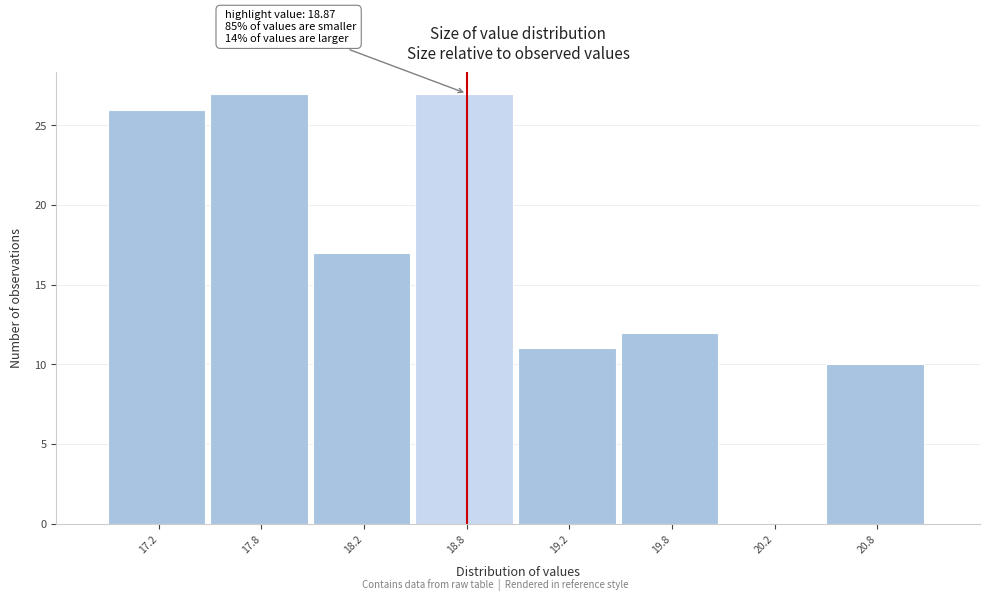

Reading left to right, what are all the values shown in this chart?

17.2=26	17.8=27	18.2=17	18.8=27	19.2=11	19.8=12	20.2=0	20.8=10